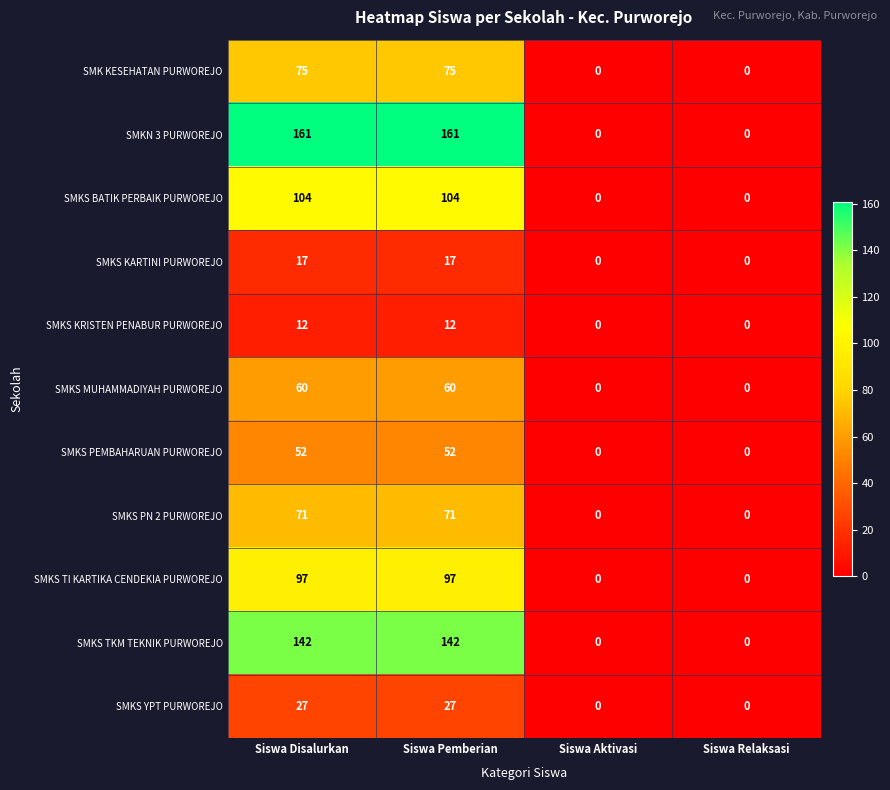

What is the spread (max minus min) of values at Siswa Disalurkan?

149